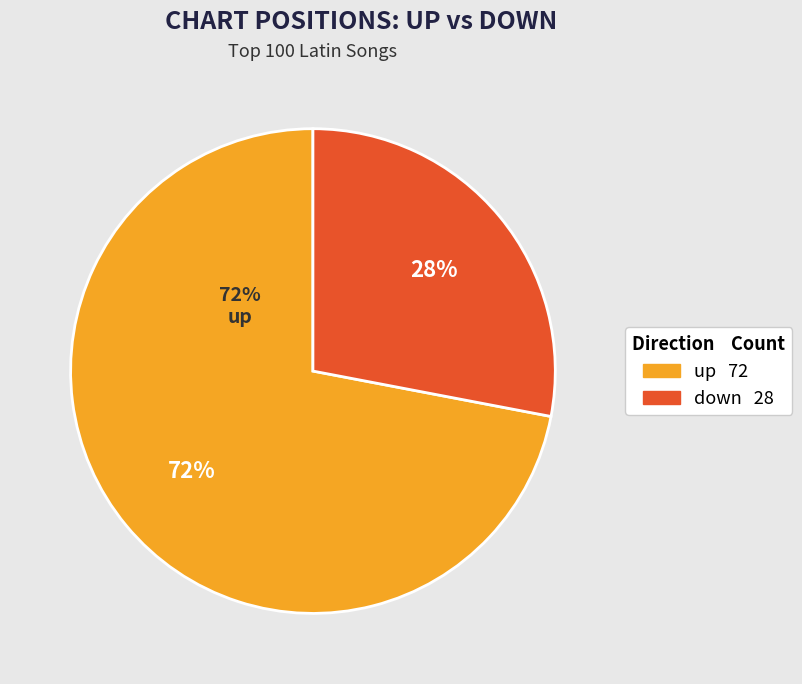

Is the sum of down and up greater than half?

Yes